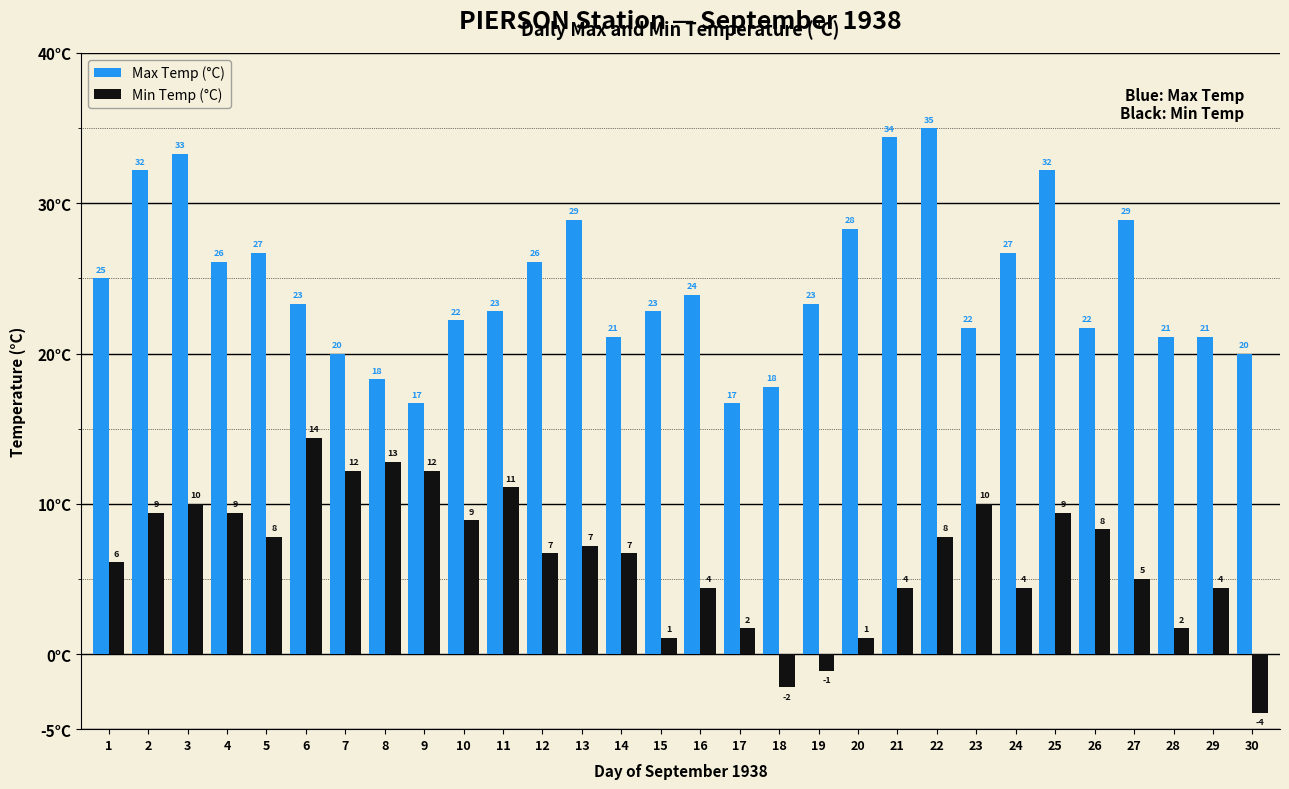

Reading left to right, extract all data points from this chart.

Max Temp (°C): 1=25.0	2=32.2	3=33.3	4=26.1	5=26.7	6=23.3	7=20.0	8=18.3	9=16.7	10=22.2	11=22.8	12=26.1	13=28.9	14=21.1	15=22.8	16=23.9	17=16.7	18=17.8	19=23.3	20=28.3	21=34.4	22=35.0	23=21.7	24=26.7	25=32.2	26=21.7	27=28.9	28=21.1	29=21.1	30=20.0
Min Temp (°C): 1=6.1	2=9.4	3=10.0	4=9.4	5=7.8	6=14.4	7=12.2	8=12.8	9=12.2	10=8.9	11=11.1	12=6.7	13=7.2	14=6.7	15=1.1	16=4.4	17=1.7	18=-2.2	19=-1.1	20=1.1	21=4.4	22=7.8	23=10.0	24=4.4	25=9.4	26=8.3	27=5.0	28=1.7	29=4.4	30=-3.9